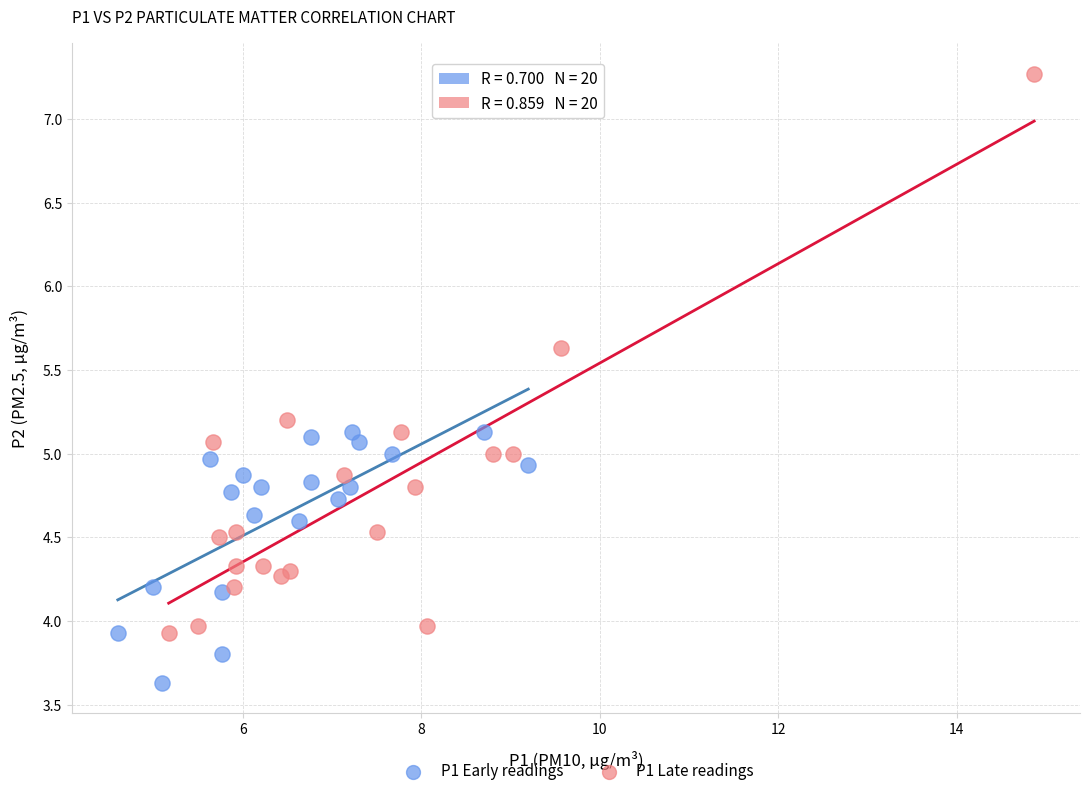

Which series reaches the minimum Y coordinate?

P1 Early readings